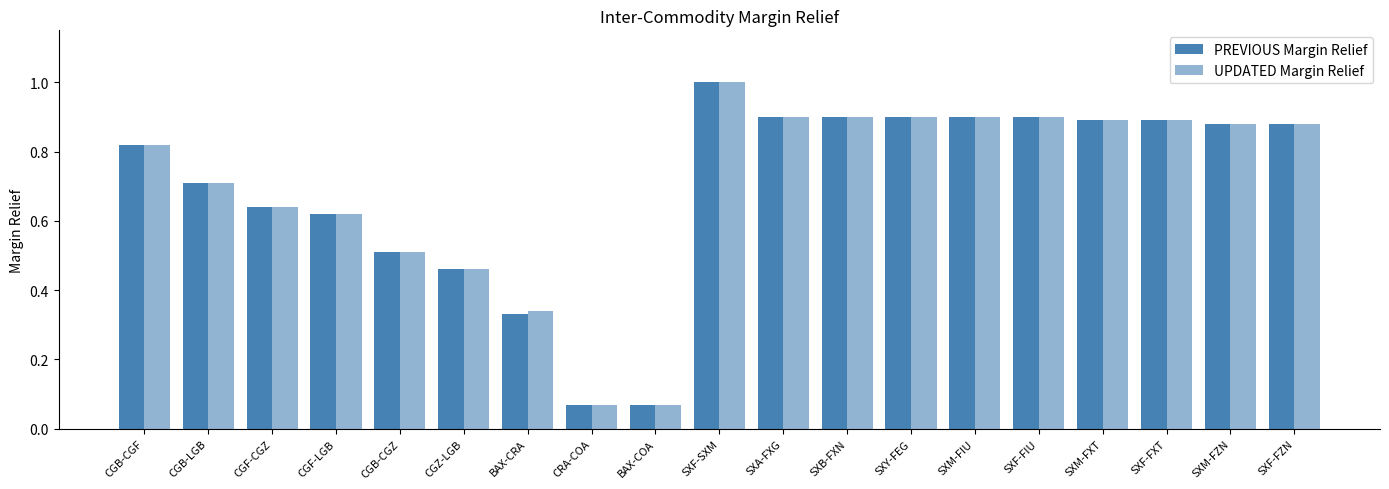

What is the average value of the PREVIOUS Margin Relief series?

0.7